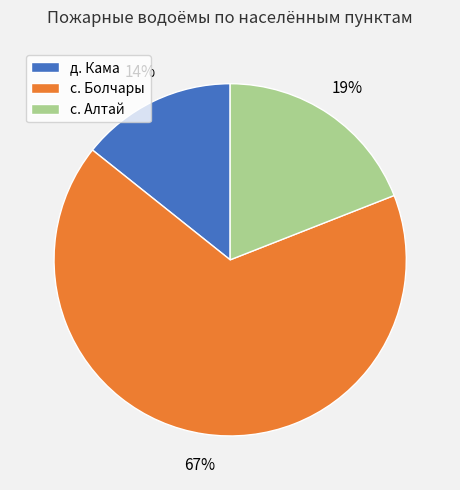

Which category accounts for the majority?

с. Болчары